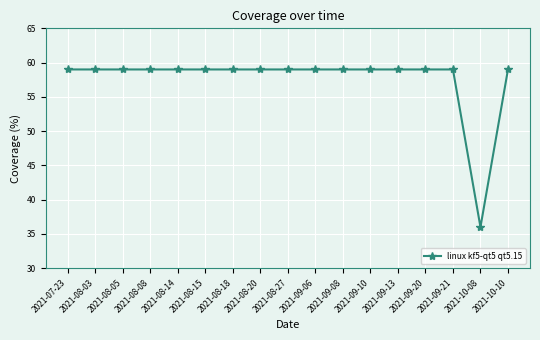

Reading left to right, what are all the values shown in this chart?

59	59	59	59	59	59	59	59	59	59	59	59	59	59	59	36	59